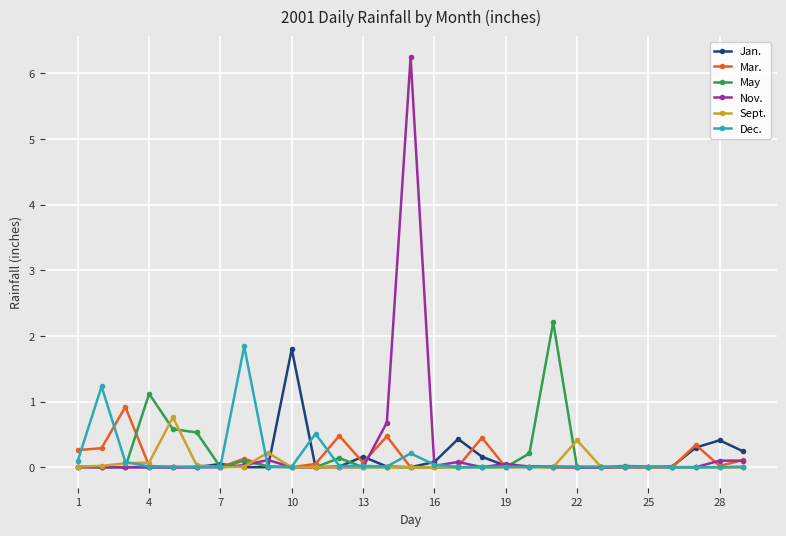

At how many categories does at least one series exceed 1?

6